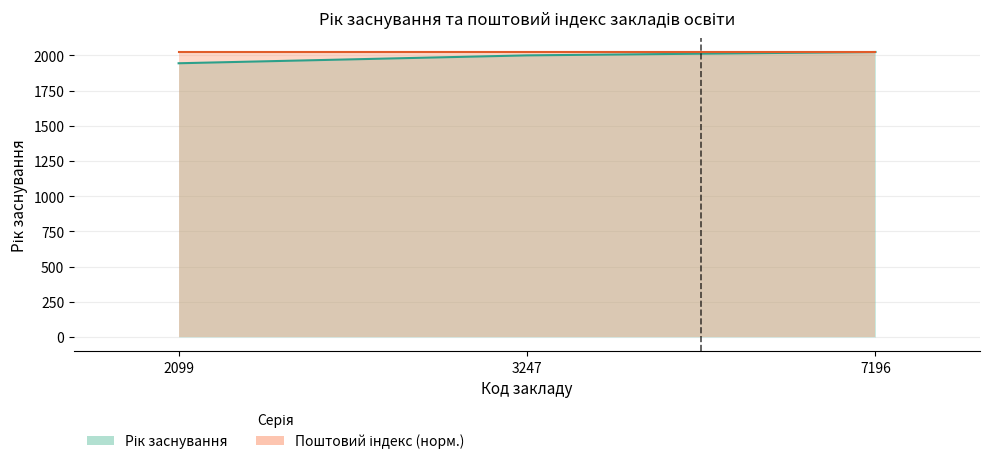

Read the value at 7196, to the nearest 10.

2020